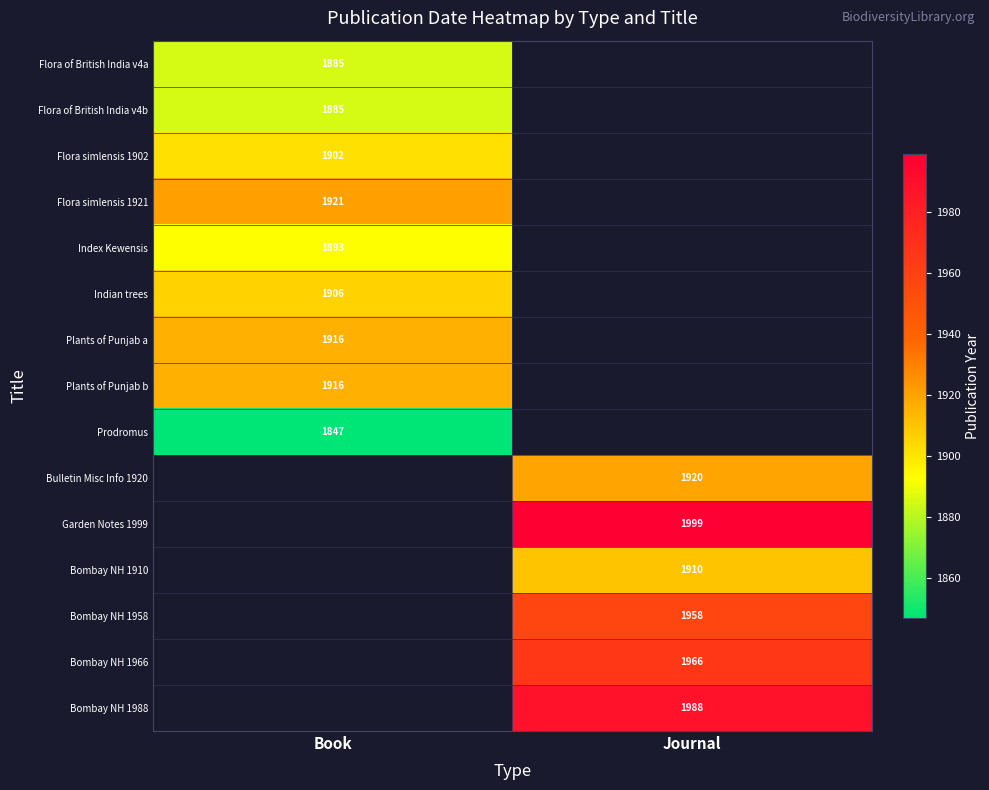

Is it true that Flora of British India v4a equals 3280.2 at Book?

False